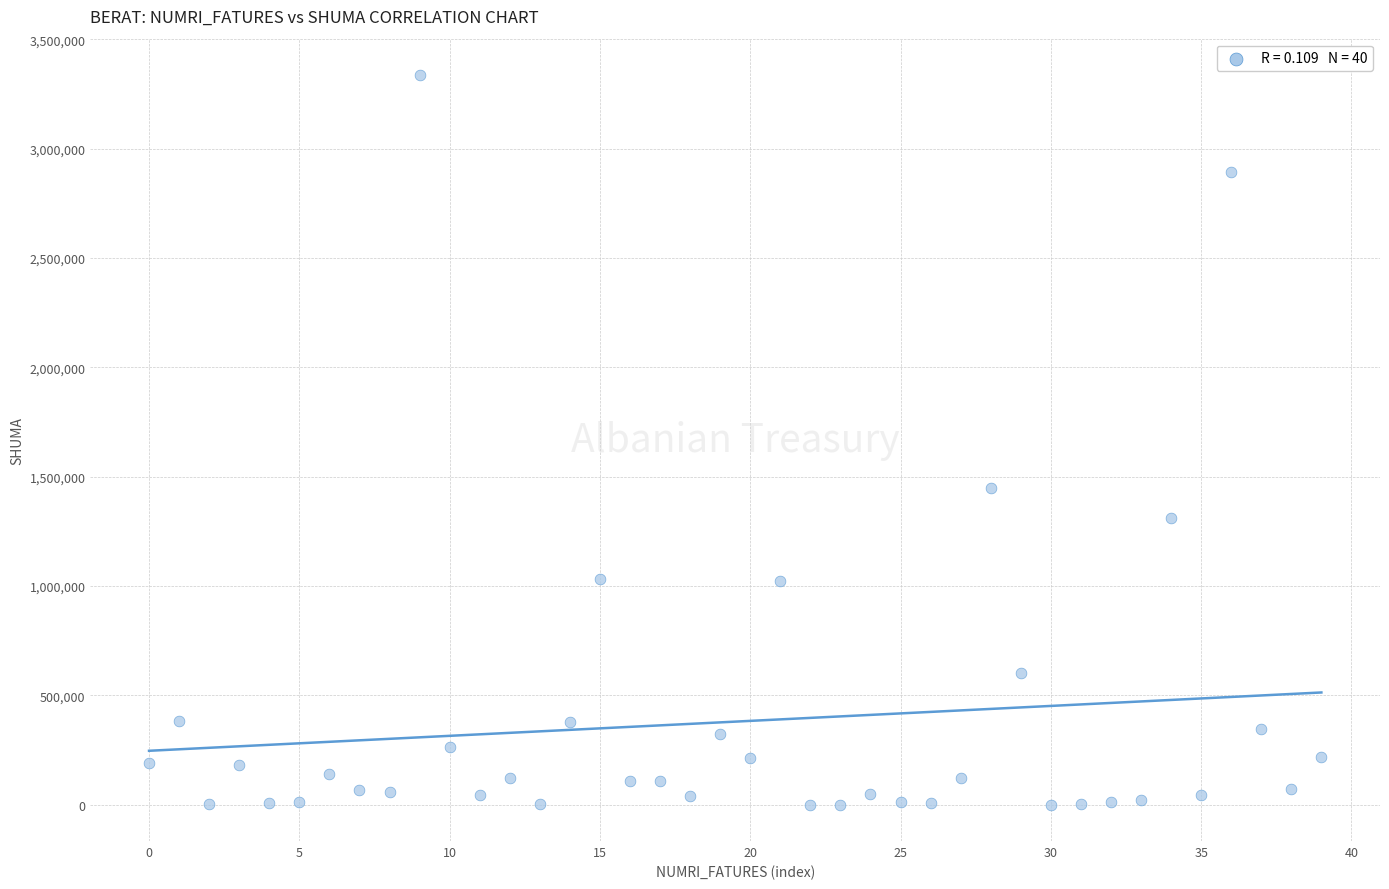

What Y value in the scatter plot is closest to 1668236?

1448193